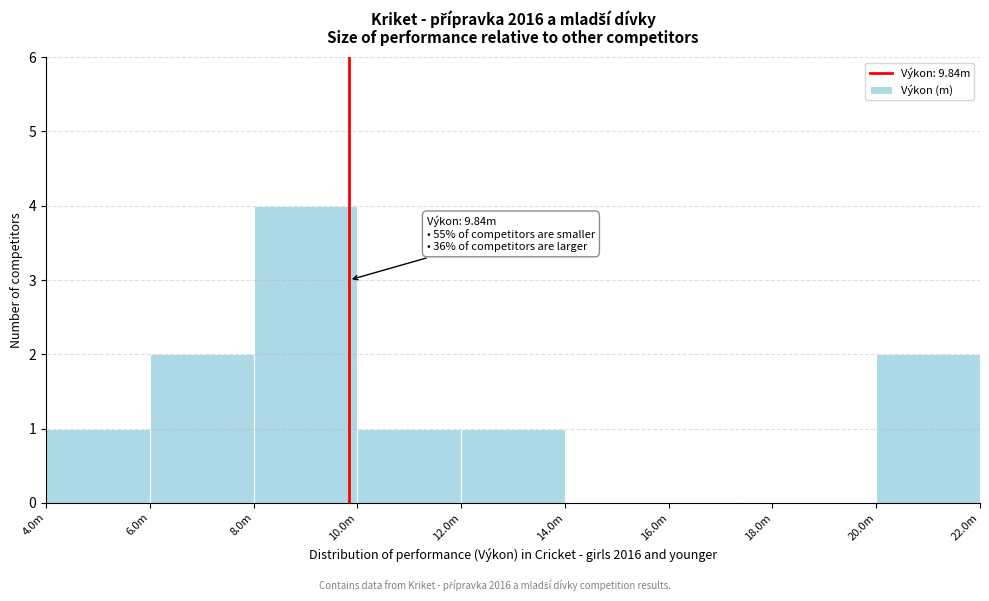

Reading left to right, extract all data points from this chart.

4.0m=1	6.0m=2	8.0m=4	10.0m=1	12.0m=1	14.0m=0	16.0m=0	18.0m=0	20.0m=2